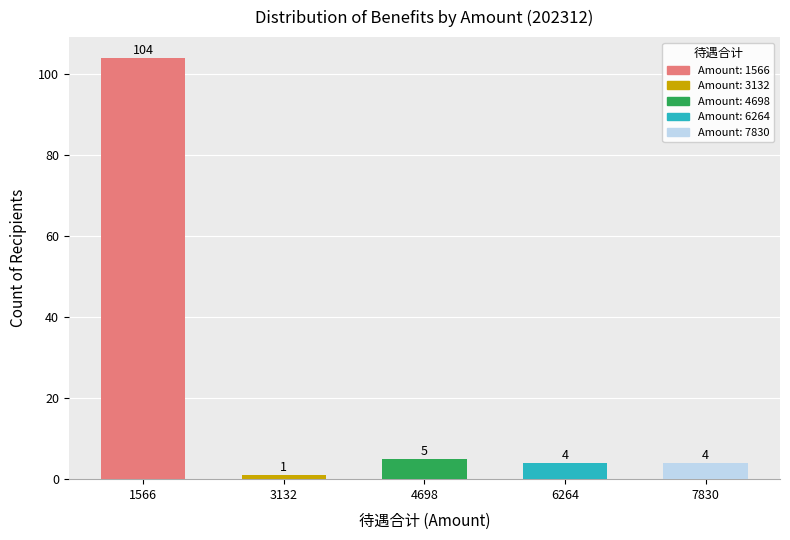

The value at 3132 is 2. True or false?

False